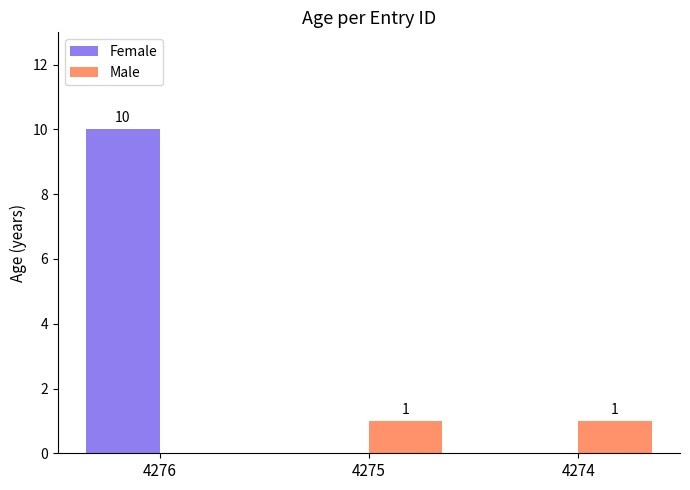

What is the difference between the Male values at 4276 and 4275?

1